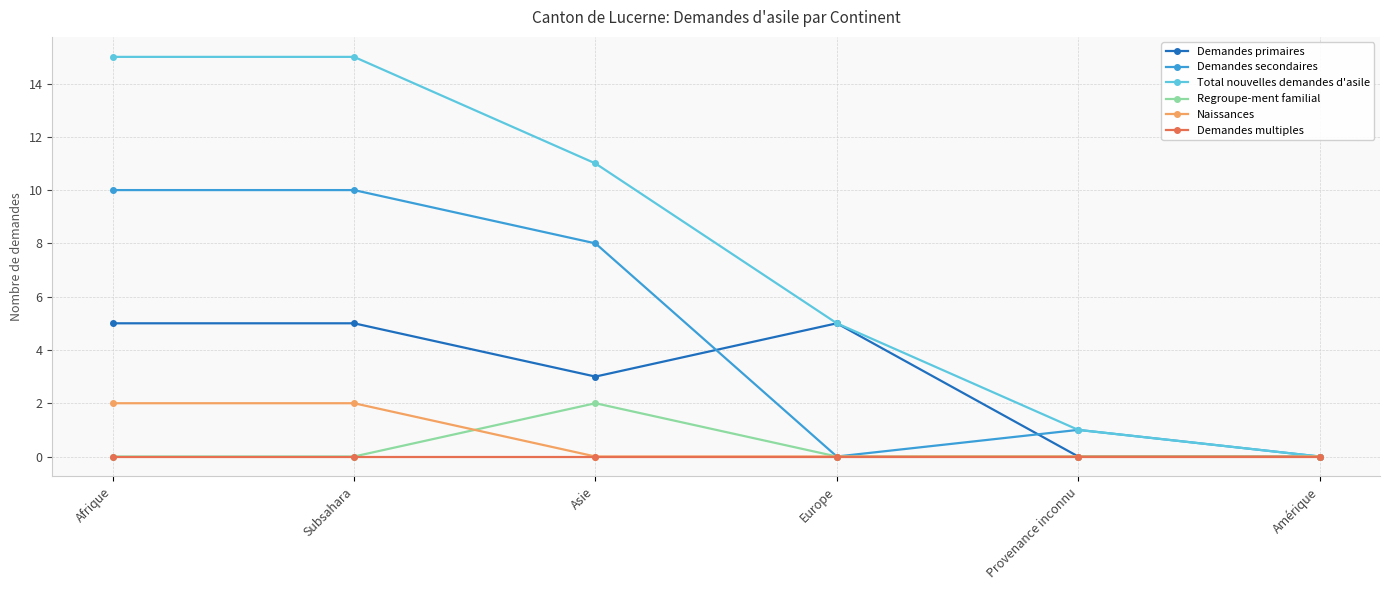

Which series has the largest range (max minus min)?

Total nouvelles demandes d'asile